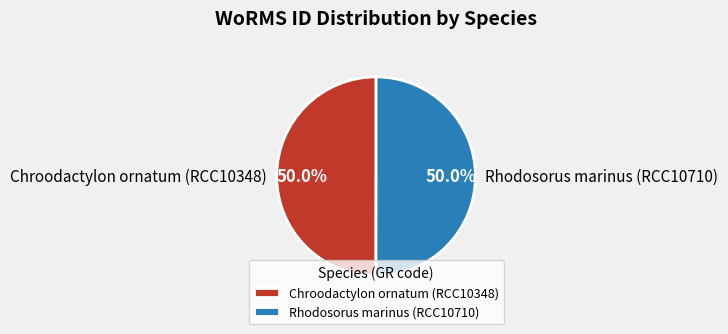

The Rhodosorus marinus (RCC10710) slice represents 64% of the pie. True or false?

False